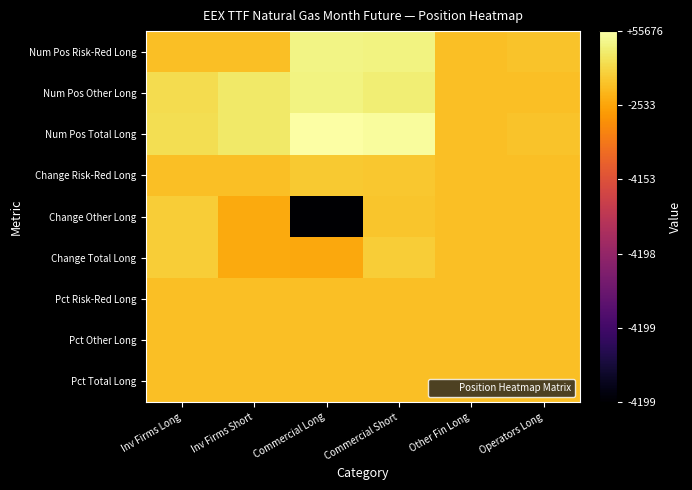

Which has a higher value, Other Fin Long or Inv Firms Short?

Inv Firms Short